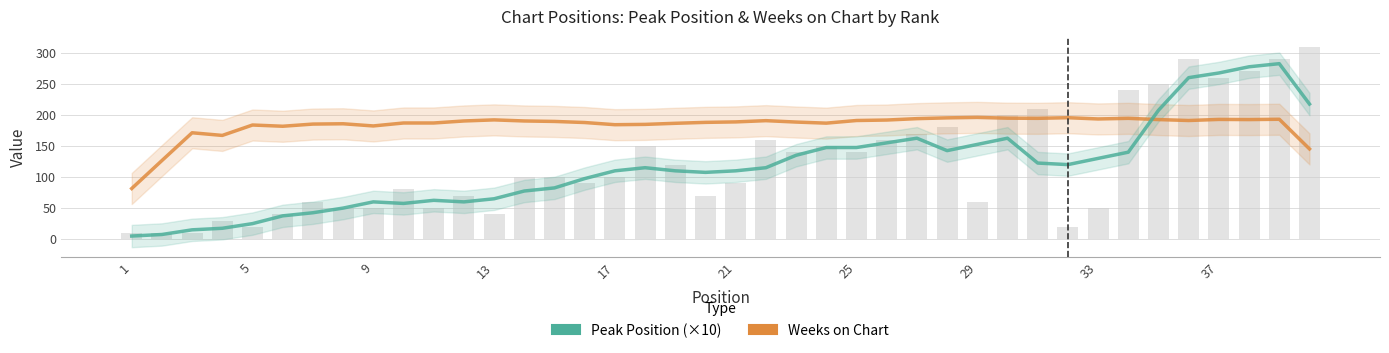

Which series has the largest range (max minus min)?

Peak Position (×10)